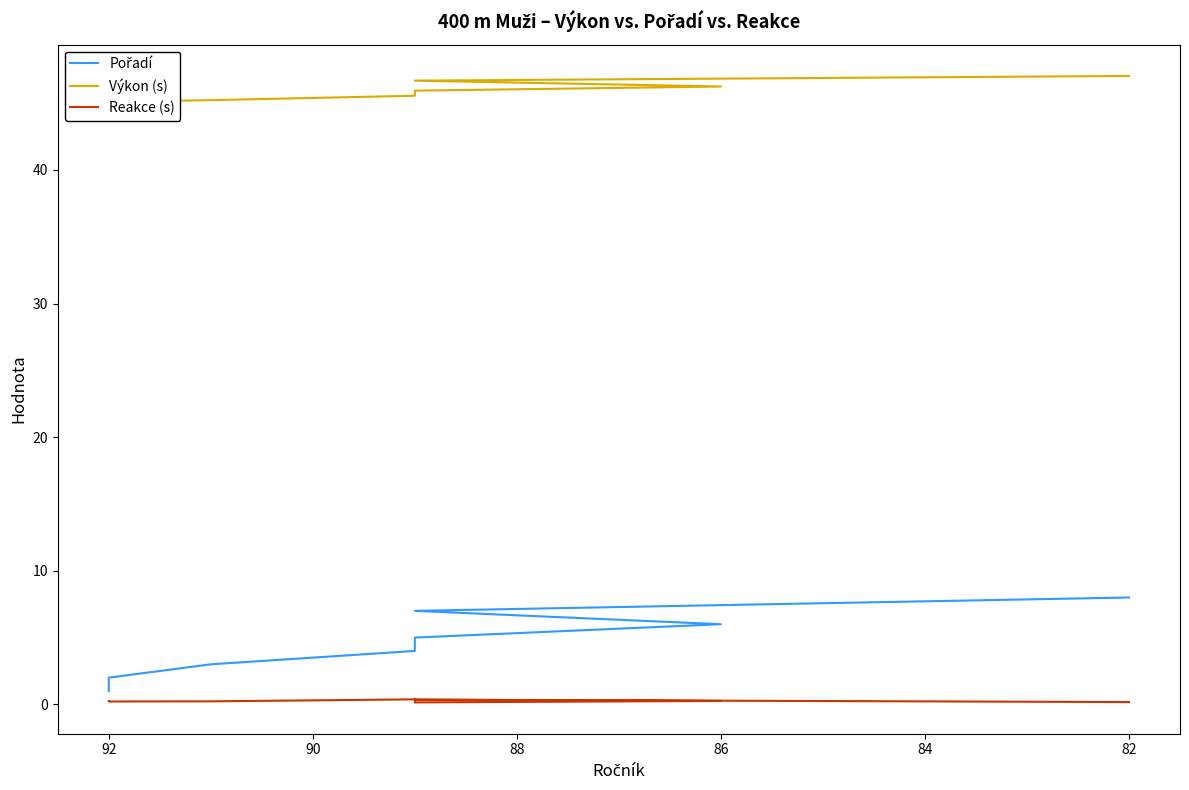

What is the value of the Reakce (s) point at the 5th from the left?

0.1